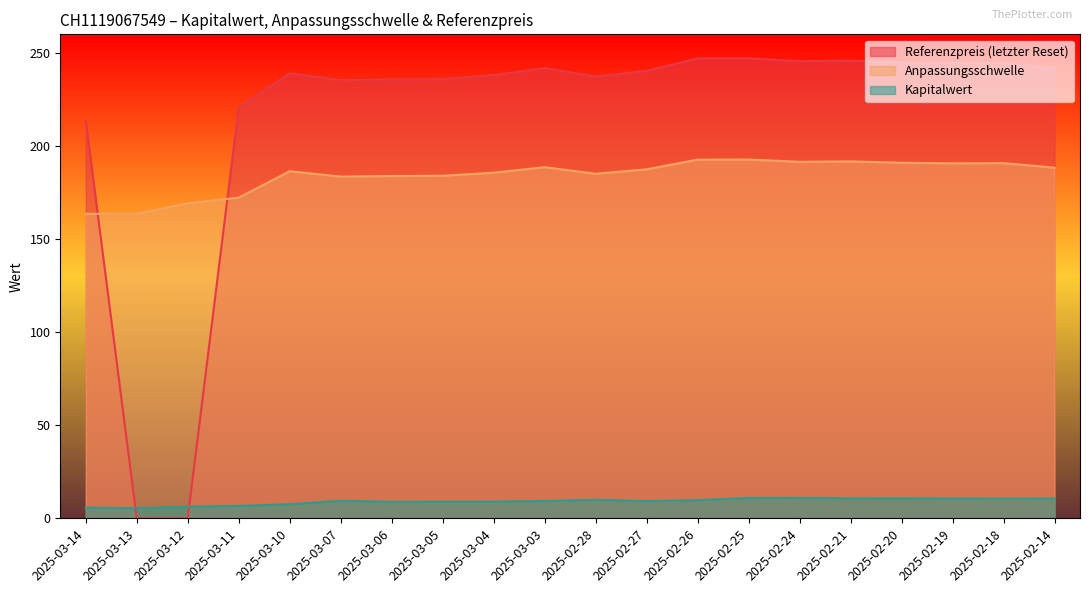

Which category has the highest value across all series?

2025-02-25